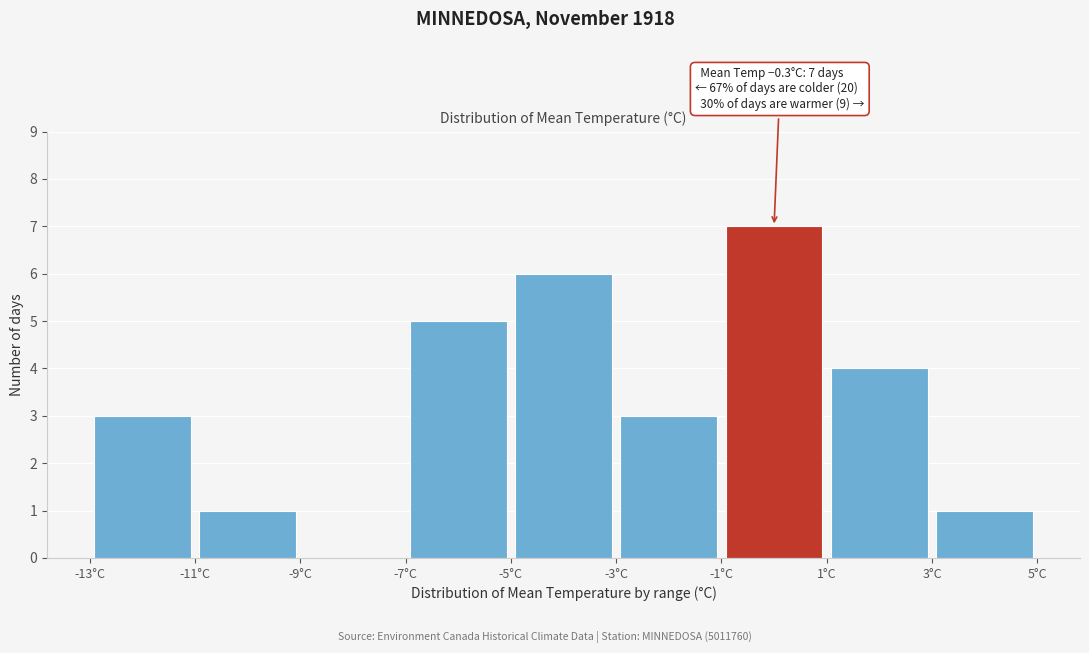

Over which range of the x-axis is the bar tallest?

-1 to 1